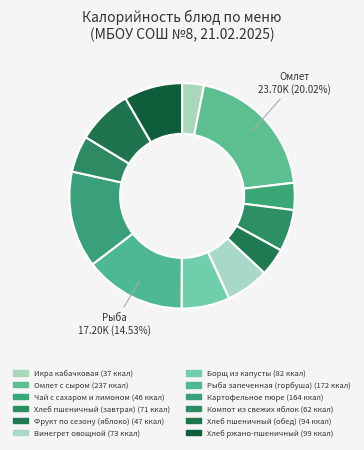

Which slice is the smallest?

Икра кабачковая